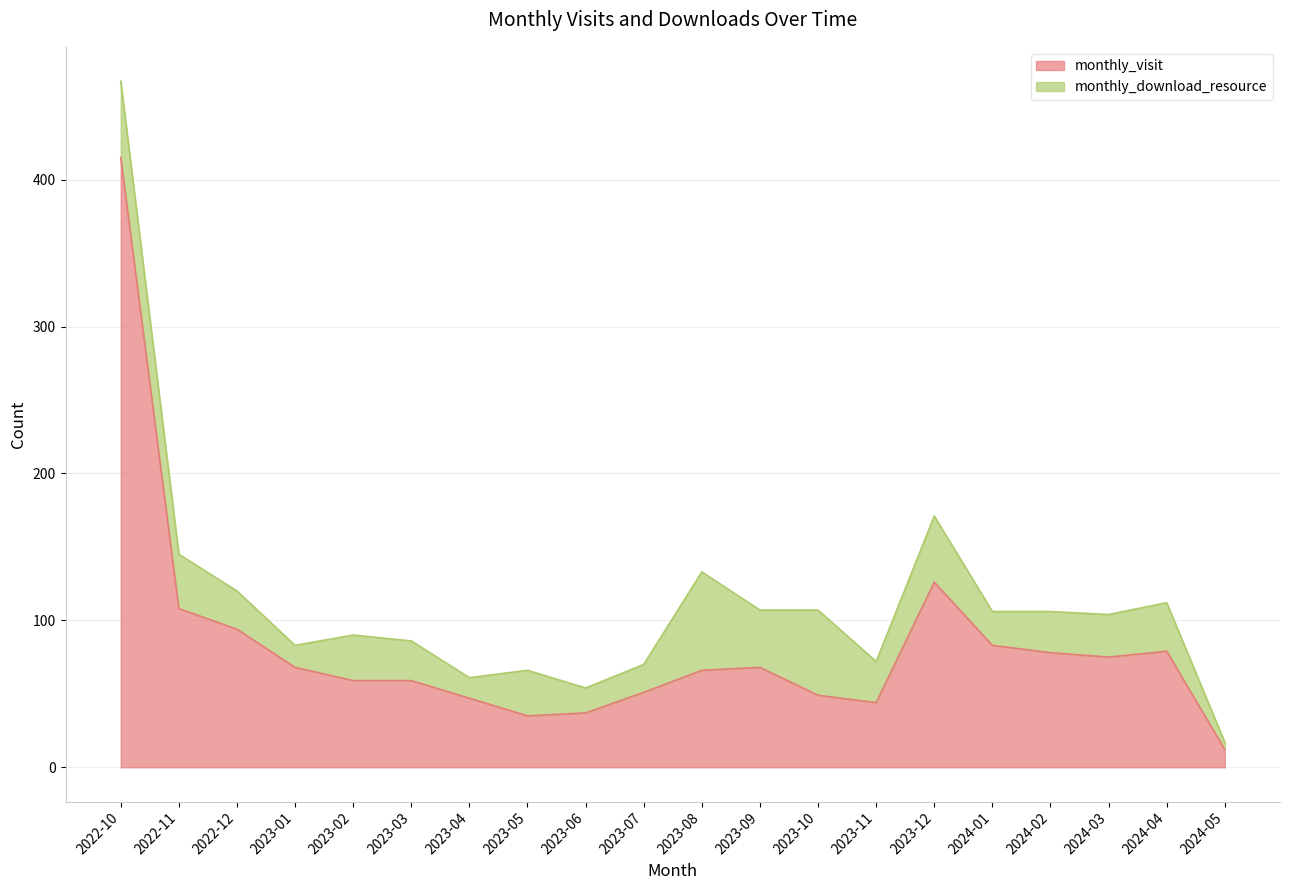

What is the label of the 2nd point from the right?

2024-04